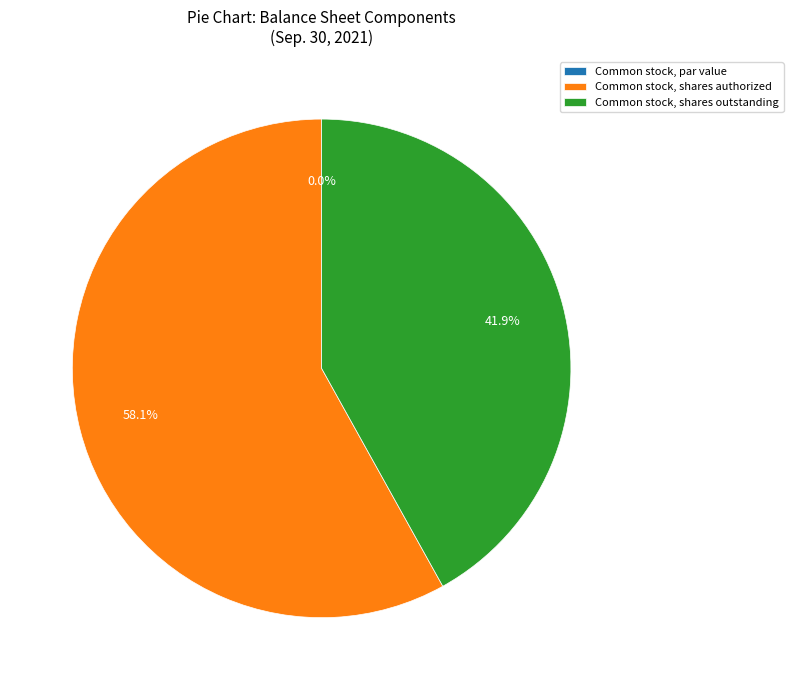

What is the total percentage of Common stock, par value and Common stock, shares authorized?

58.1%